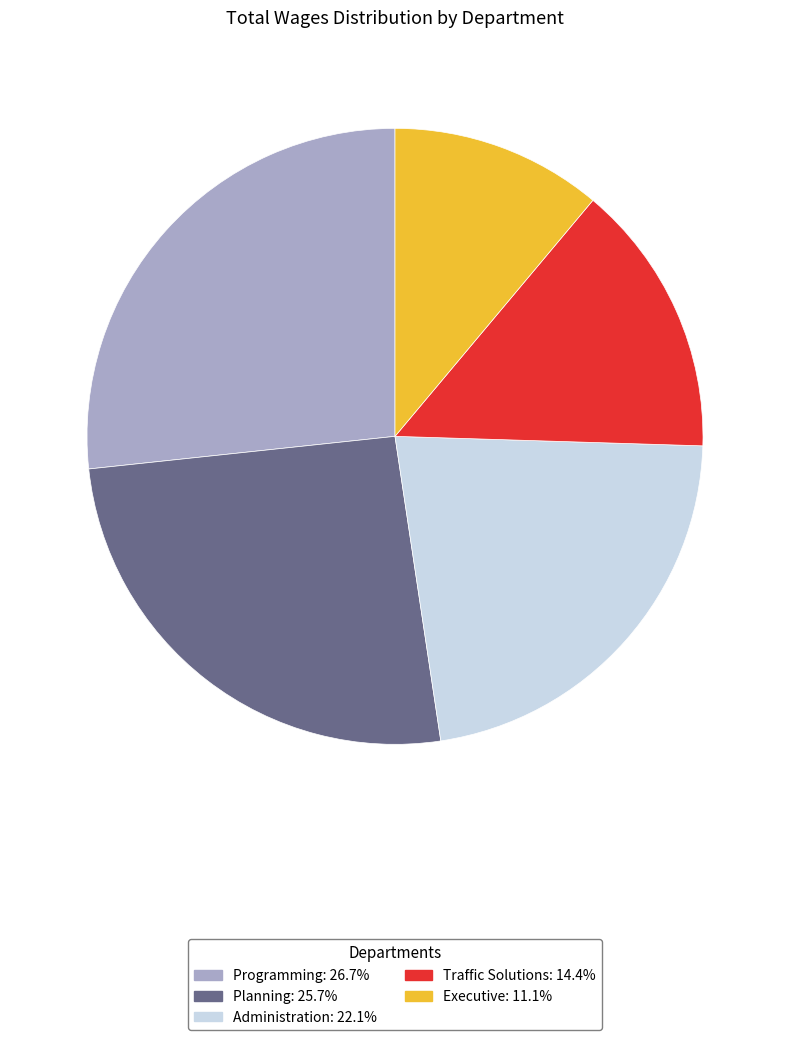

What is the ratio of the value at Planning to the value at Traffic Solutions?

1.8